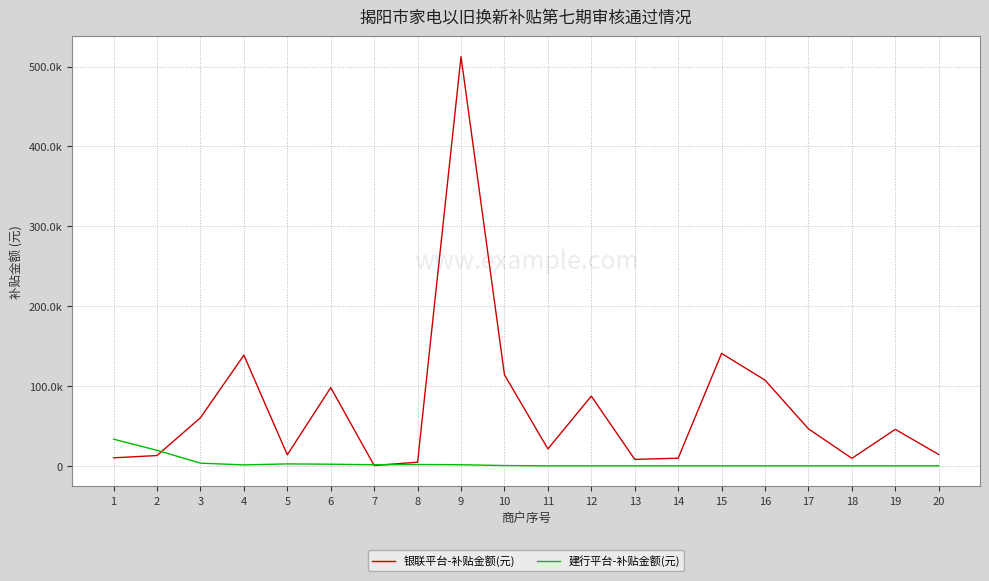

List the labels in order of 建行平台-补贴金额(元) value, largest first.

1, 2, 3, 5, 6, 8, 9, 7, 4, 10, 11, 12, 13, 14, 15, 16, 17, 18, 19, 20